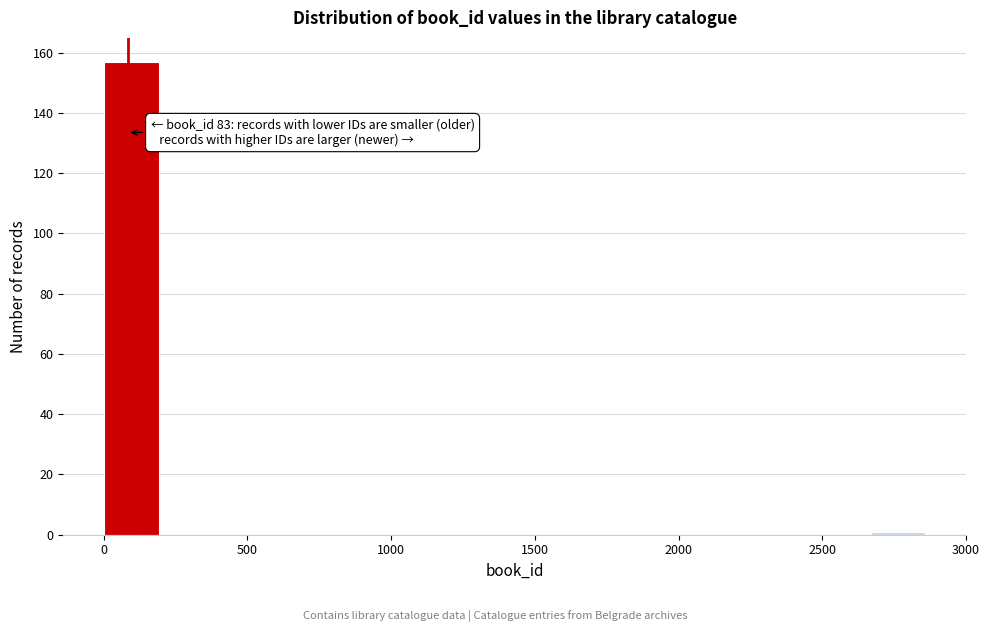

Read against the x-axis, roughly where is the centre of the tallest bar?

100